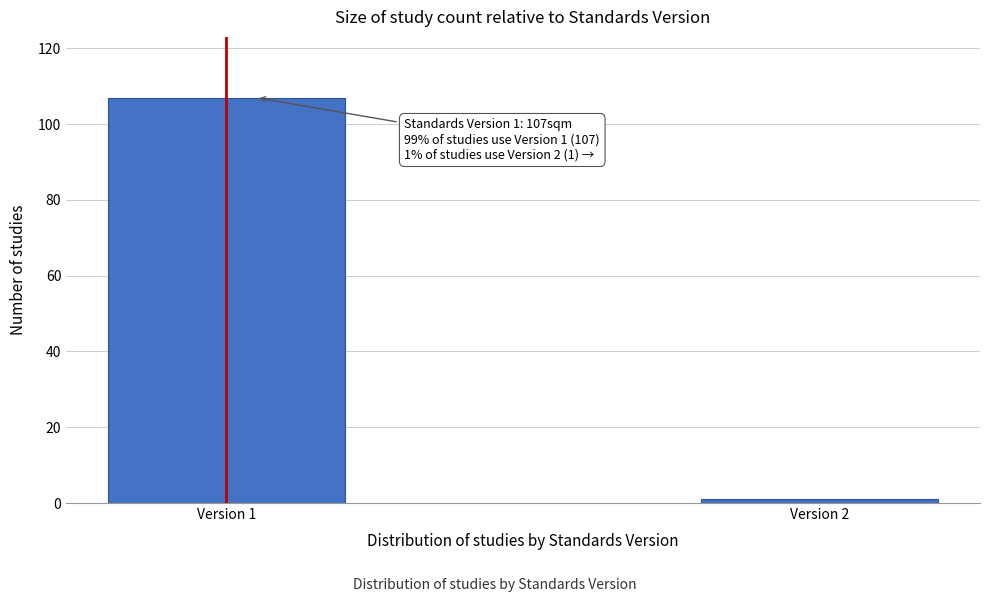

Reading left to right, transcribe all the data shown in this chart.

107	1